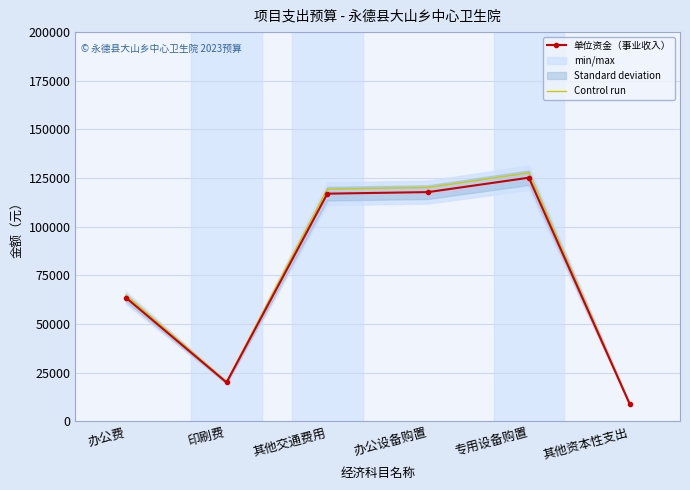

What is the total value across all series at 专用设备购置?

252904